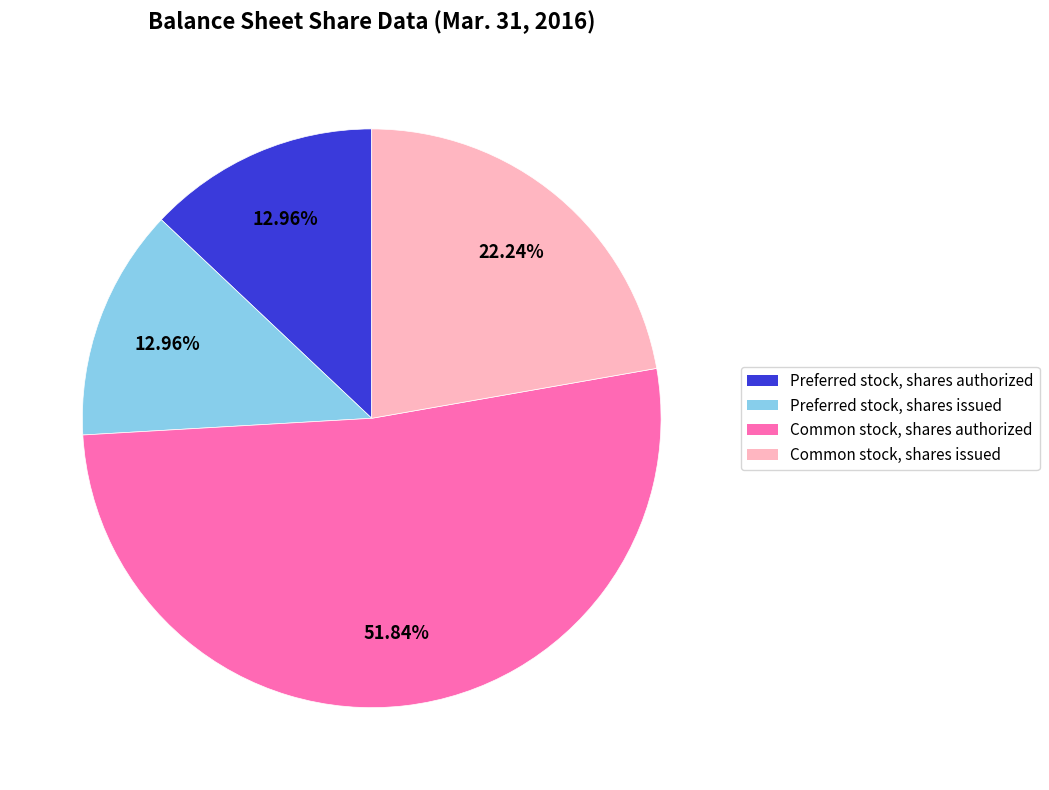

Which has a higher value, Common stock, shares issued or Preferred stock, shares authorized?

Common stock, shares issued